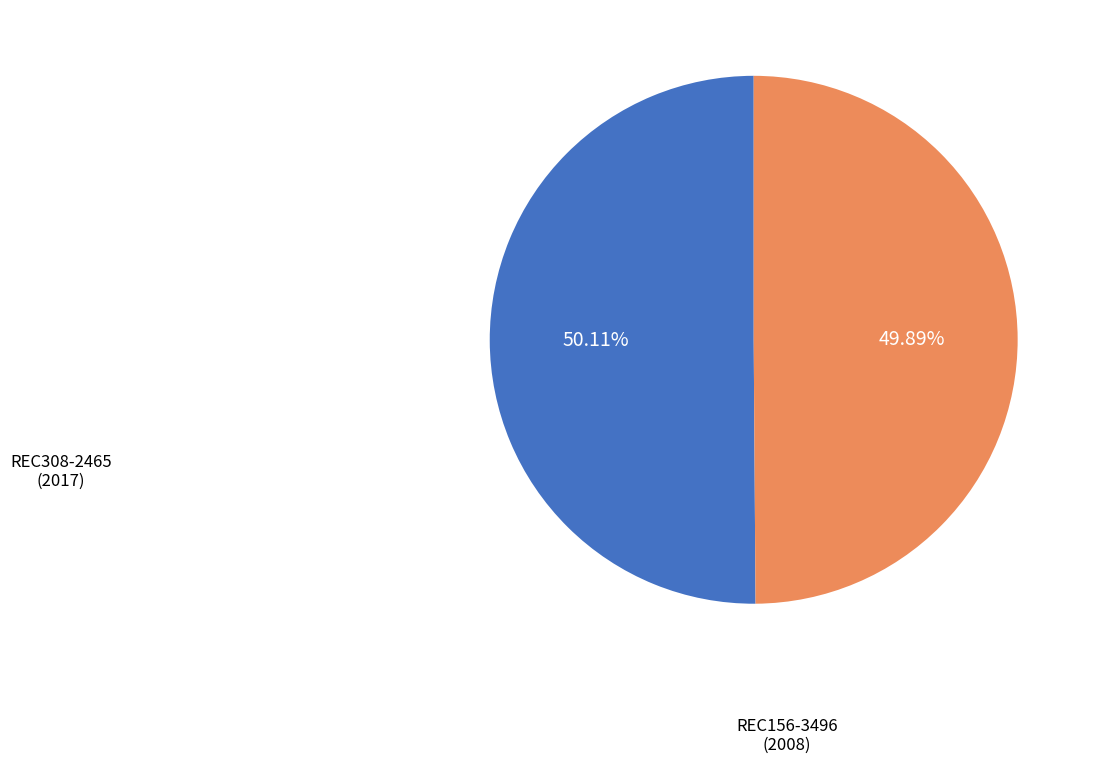

Count the number of slices in the pie.

2